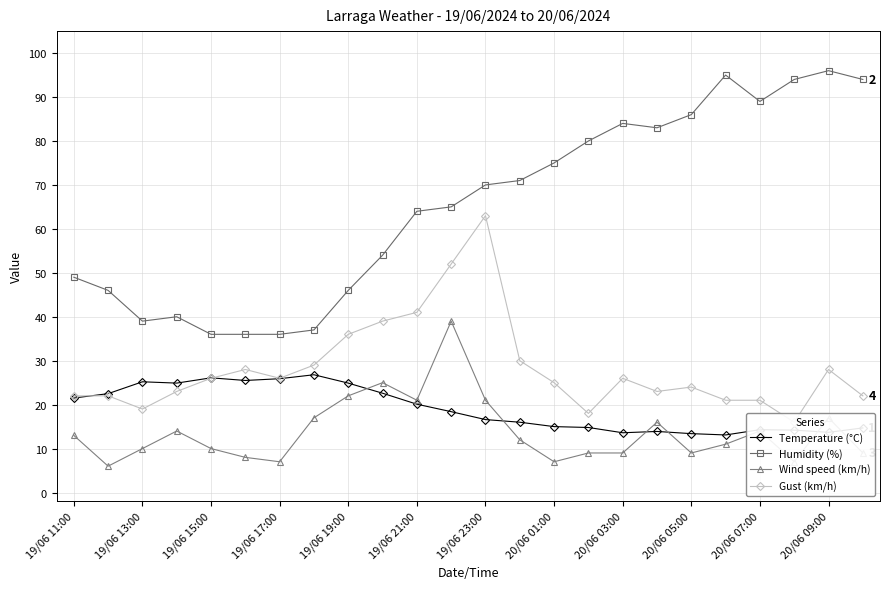

What is the minimum value for Wind speed (km/h)?

6.0